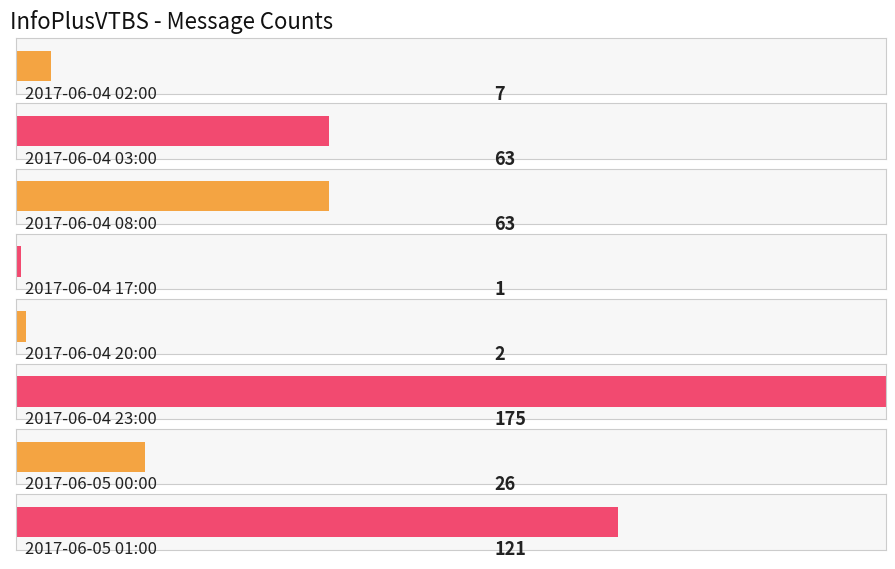

What is the label of the 2nd bar from the left?

2017-06-04 03:00